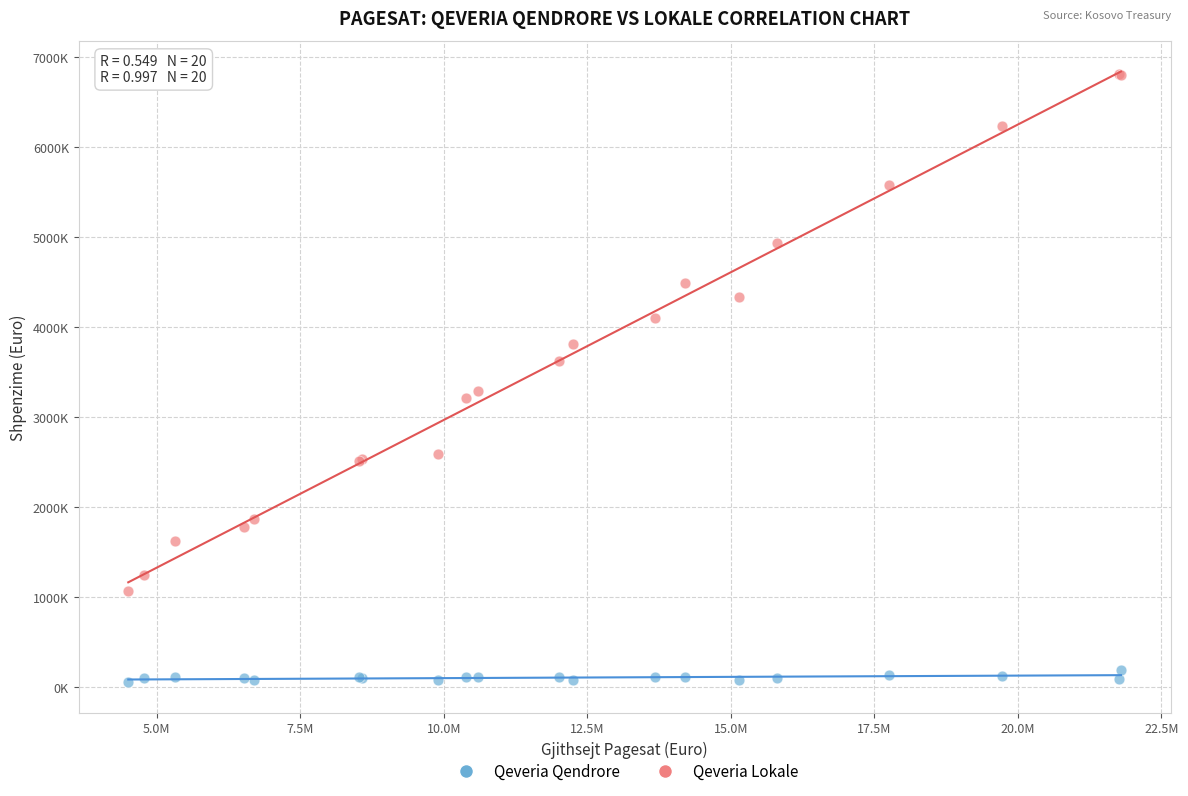

Which series contains the lowest Y value?

Qeveria Qendrore